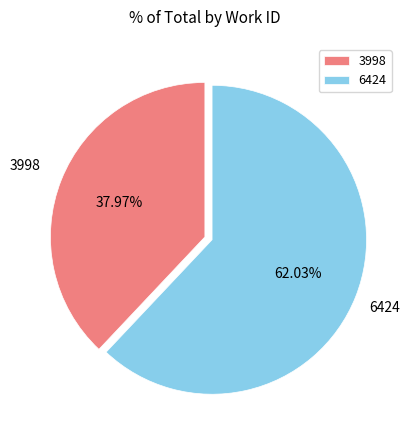

Does 6424 represent more than half of the total?

Yes